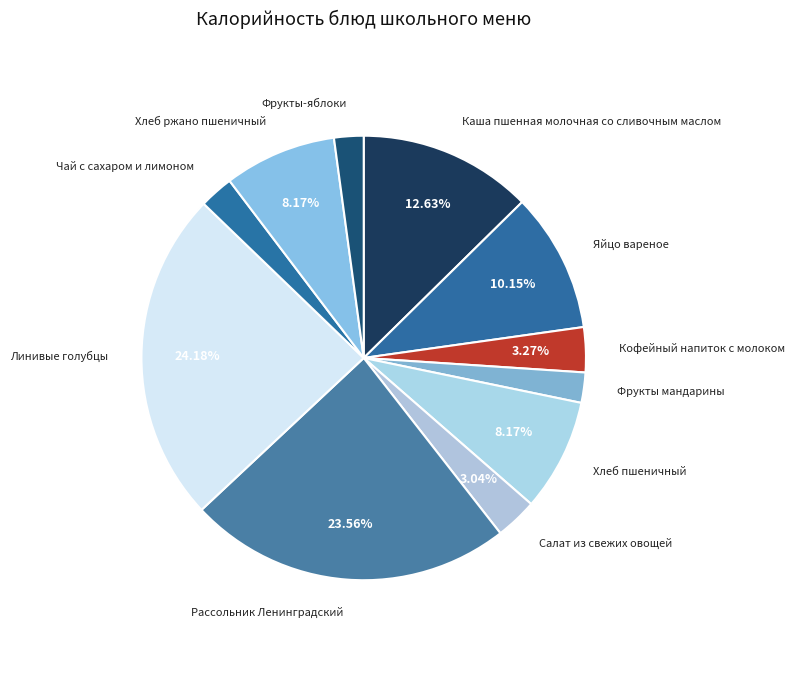

Does Кофейный напиток с молоком account for over 50% of the chart?

No